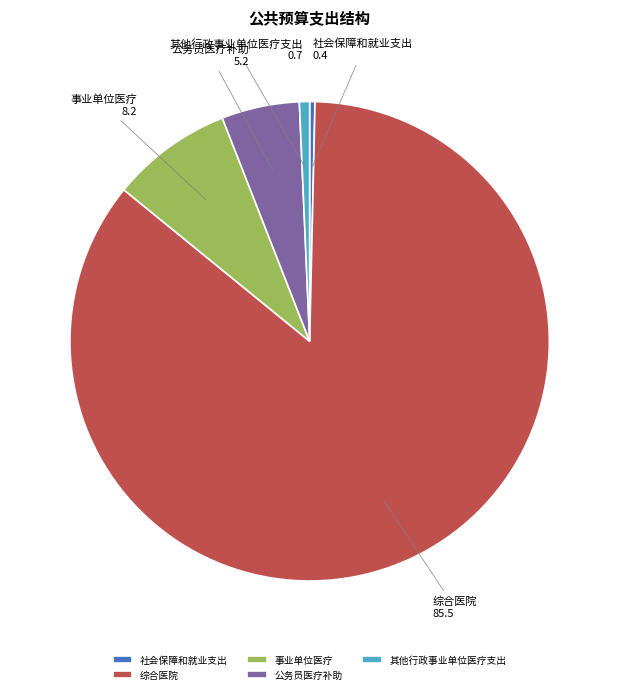

The 其他行政事业单位医疗支出 slice represents 6% of the pie. True or false?

False